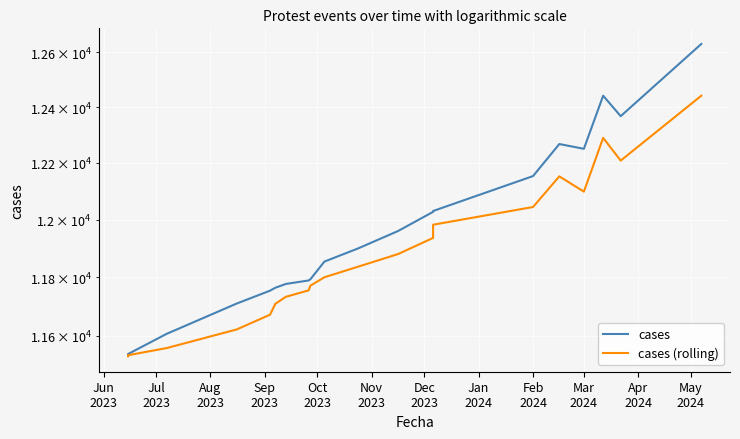

How many data points in cases (rolling) are above 11836?

9